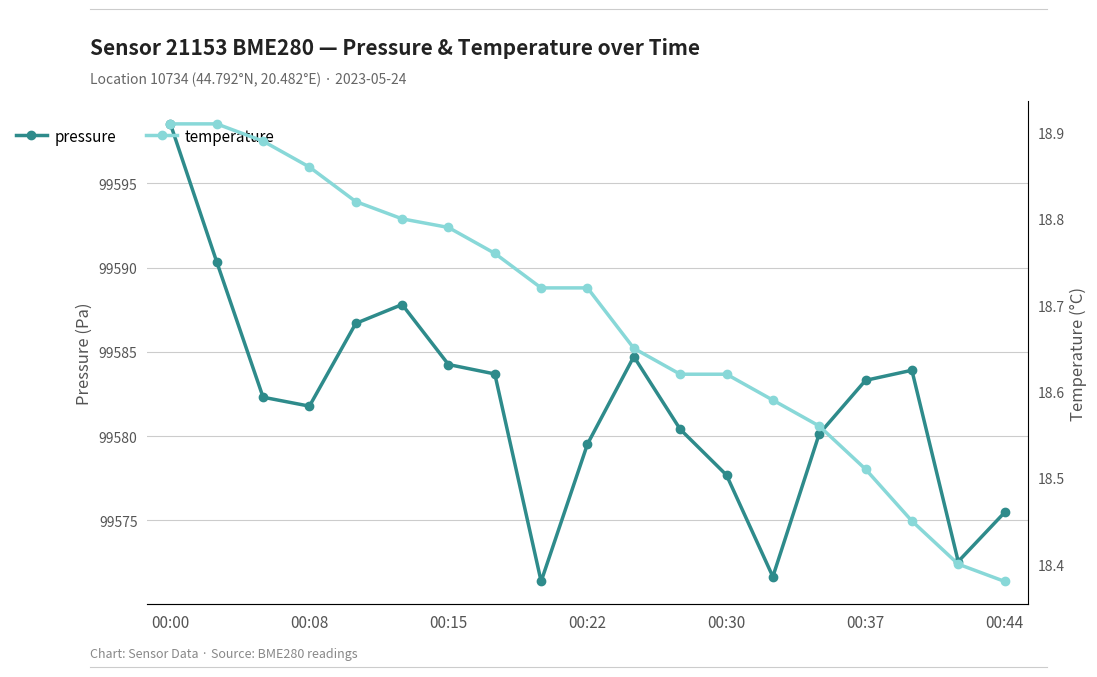

Does the chart have visible grid lines?

Yes